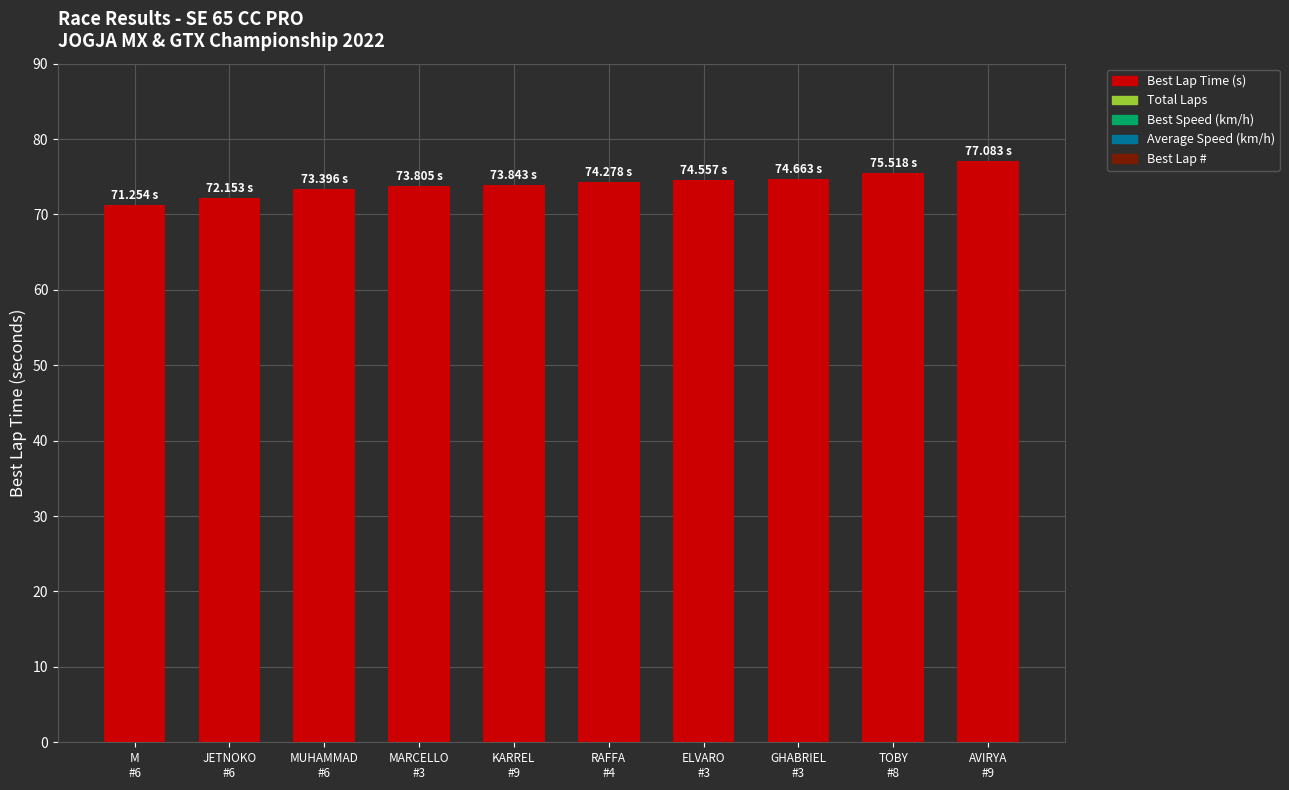

The chart shows a value of 44.1 at TOBY
#8. True or false?

False